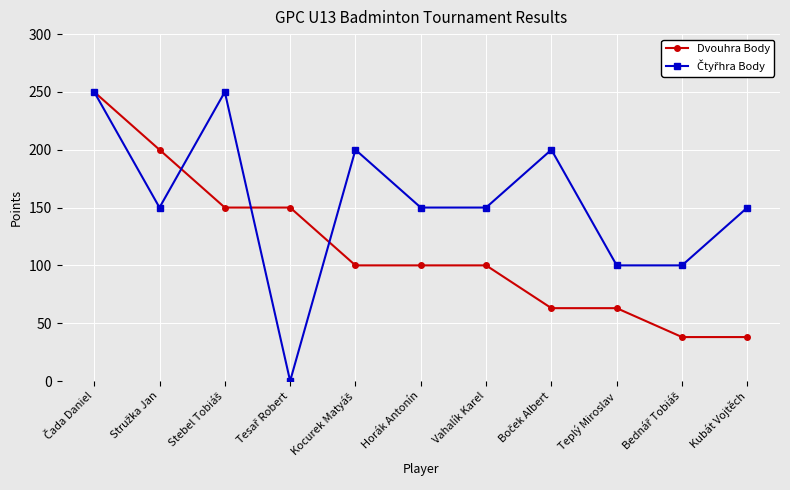

What is the label of the 5th point from the right?

Vahalík Karel